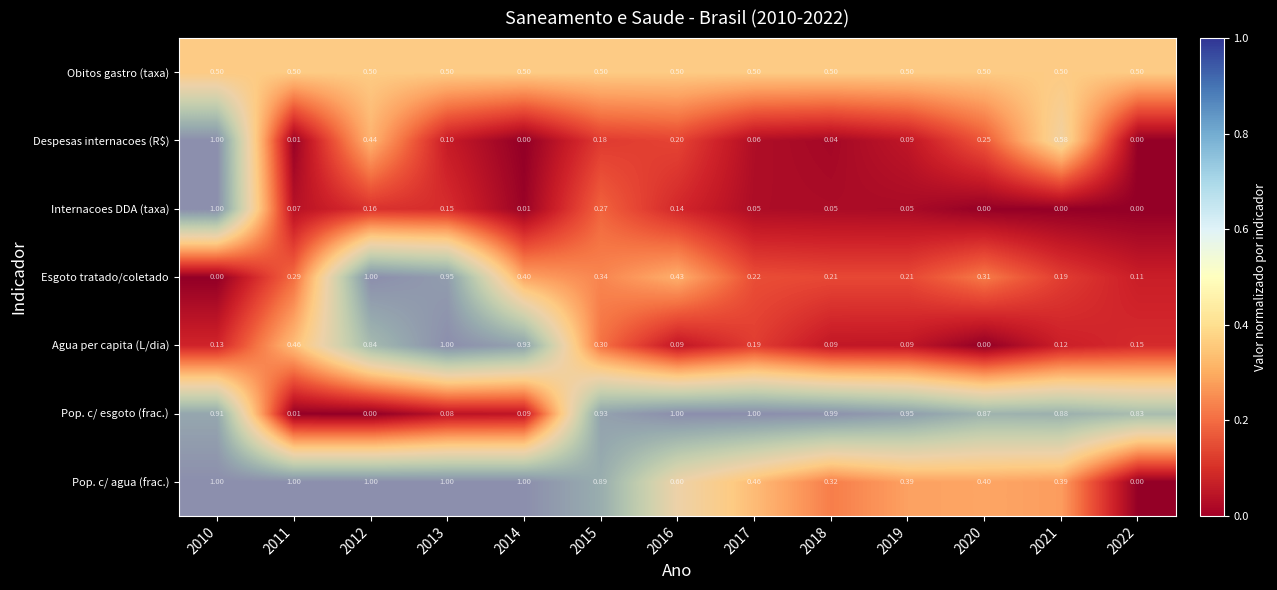

At how many categories does at least one series exceed 0?

13